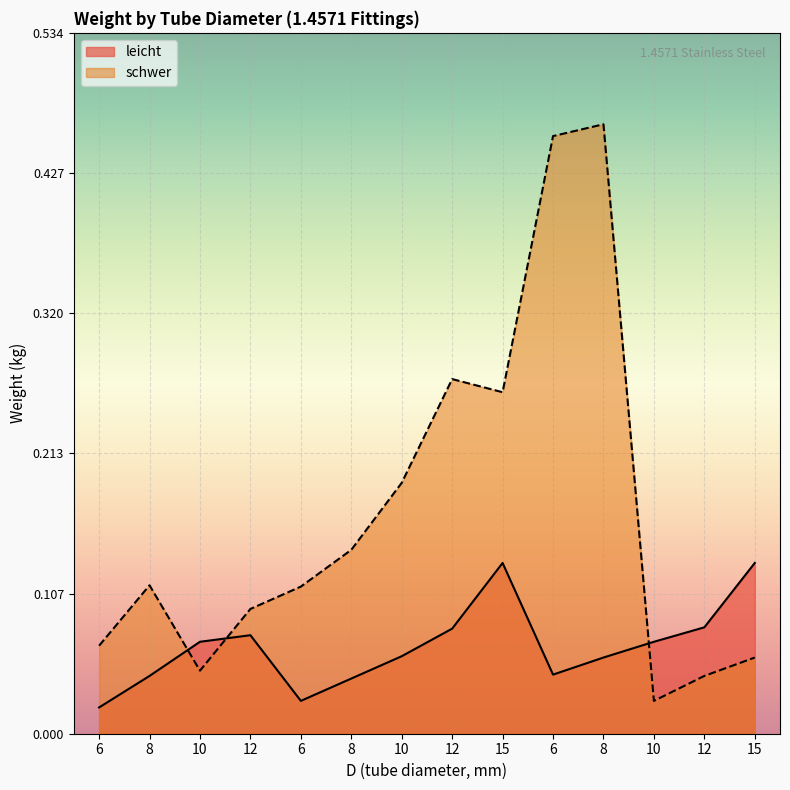

True or false: schwer has more than 0 interior local peaks.

True